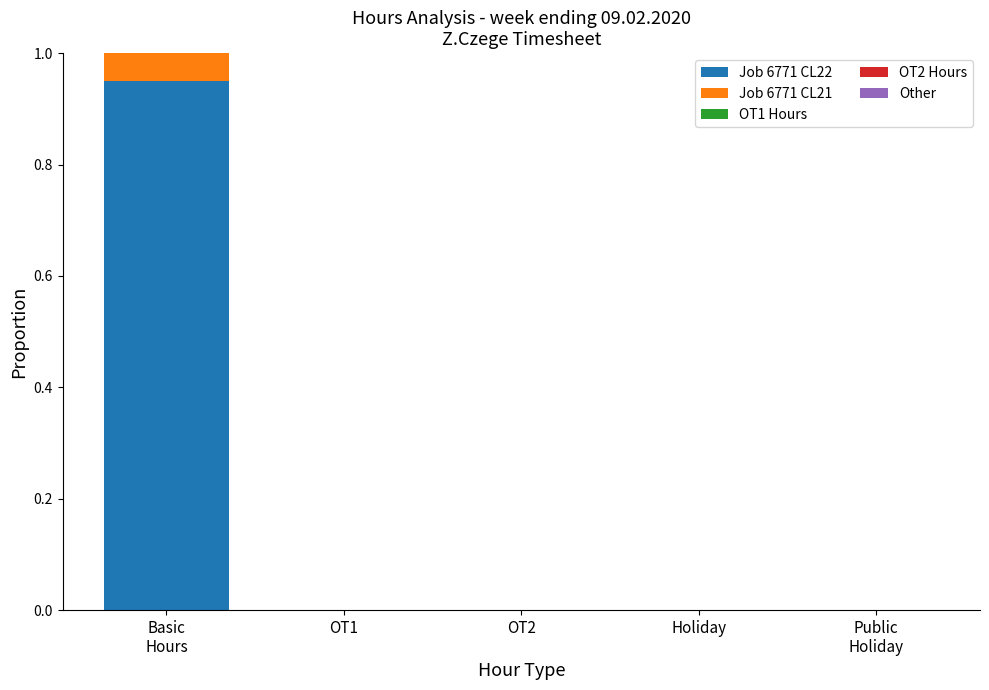

Reading left to right, extract all data points from this chart.

Job 6771 CL22: Basic
Hours=0.9	OT1=0.0	OT2=0.0	Holiday=0.0	Public
Holiday=0.0
Job 6771 CL21: Basic
Hours=0.1	OT1=0.0	OT2=0.0	Holiday=0.0	Public
Holiday=0.0
OT1 Hours: Basic
Hours=0.0	OT1=0.0	OT2=0.0	Holiday=0.0	Public
Holiday=0.0
OT2 Hours: Basic
Hours=0.0	OT1=0.0	OT2=0.0	Holiday=0.0	Public
Holiday=0.0
Other: Basic
Hours=0.0	OT1=0.0	OT2=0.0	Holiday=0.0	Public
Holiday=0.0